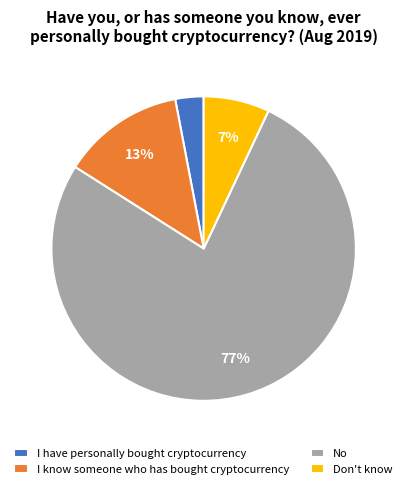

Is there a majority slice in this chart?

Yes